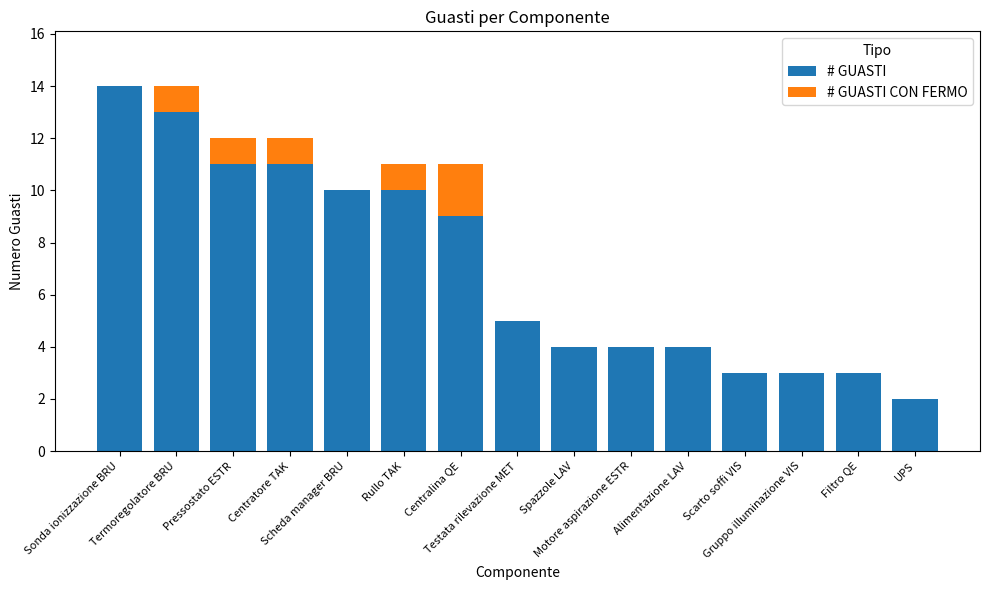

What is the highest value of the # GUASTI series?

14